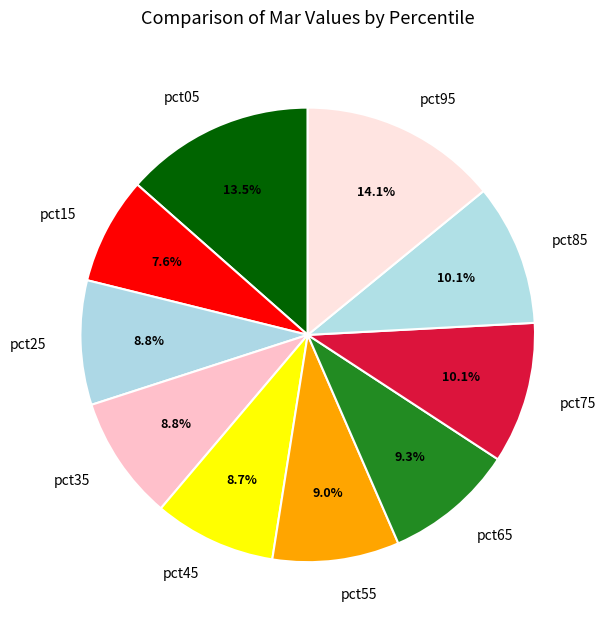

Is the sum of pct55 and pct35 greater than half?

No